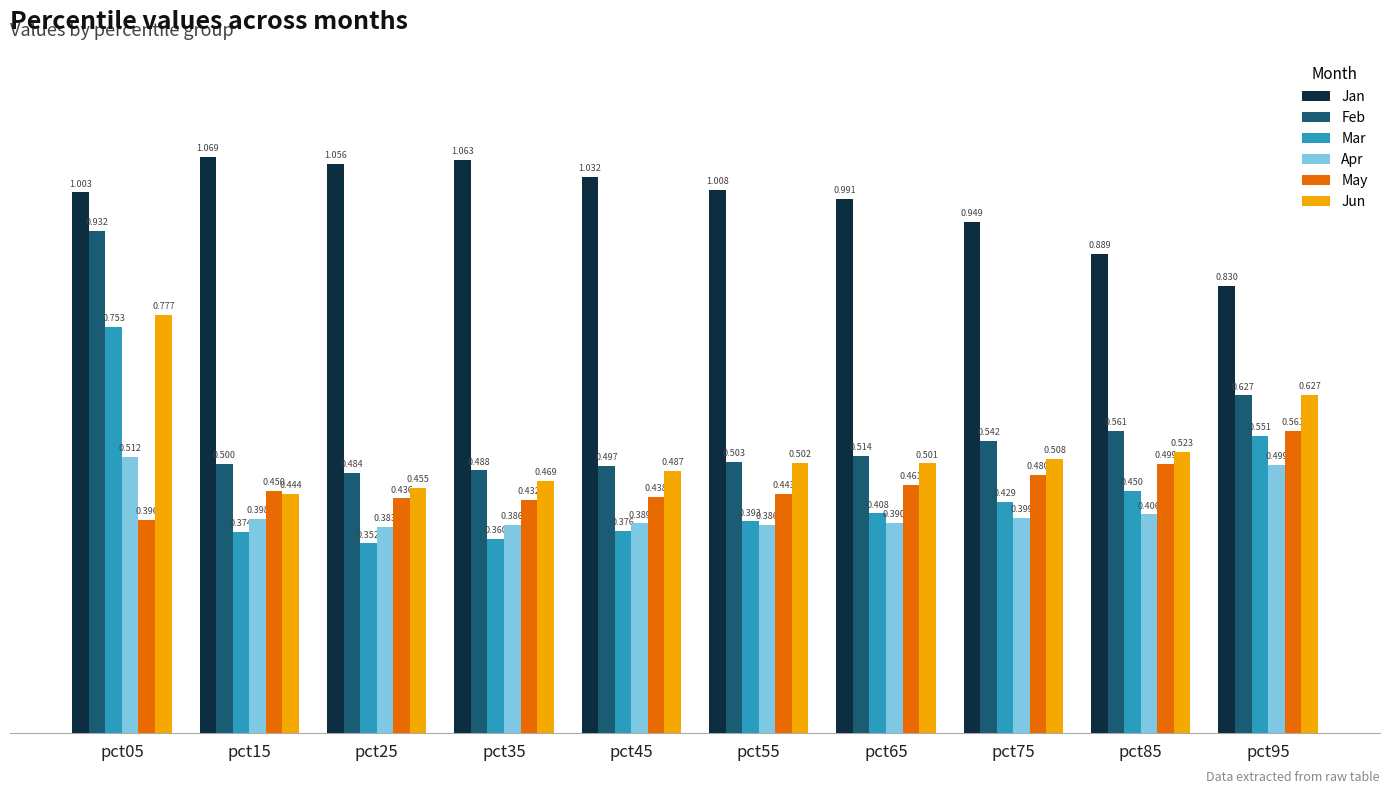

Between pct15 and pct55, which series saw the biggest shift?

Jan